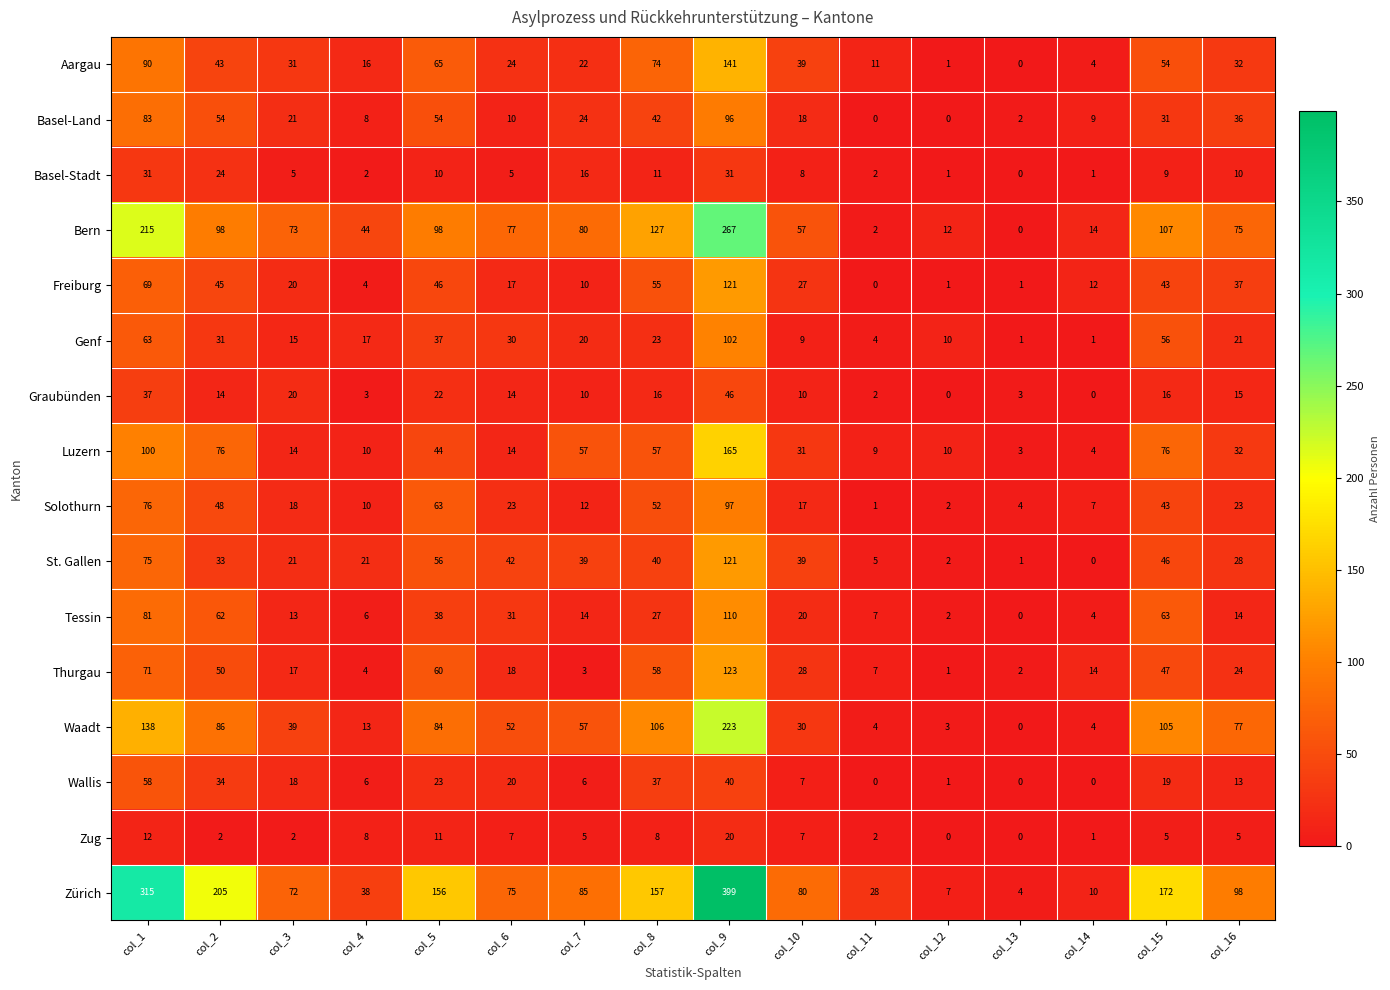

At how many categories does at least one series exceed 76?

10